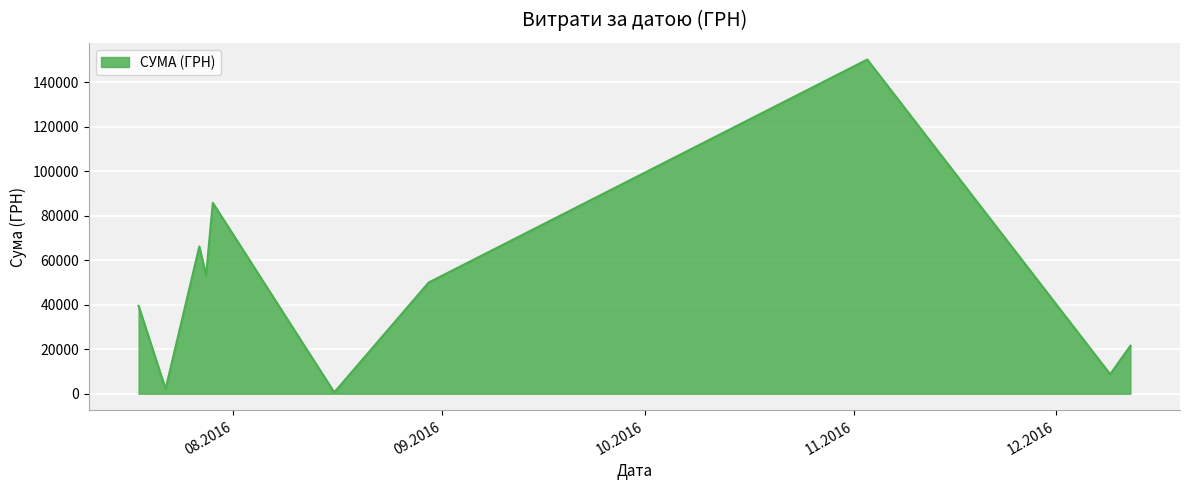

What is the difference between the maximum and minimum values?

149607.7